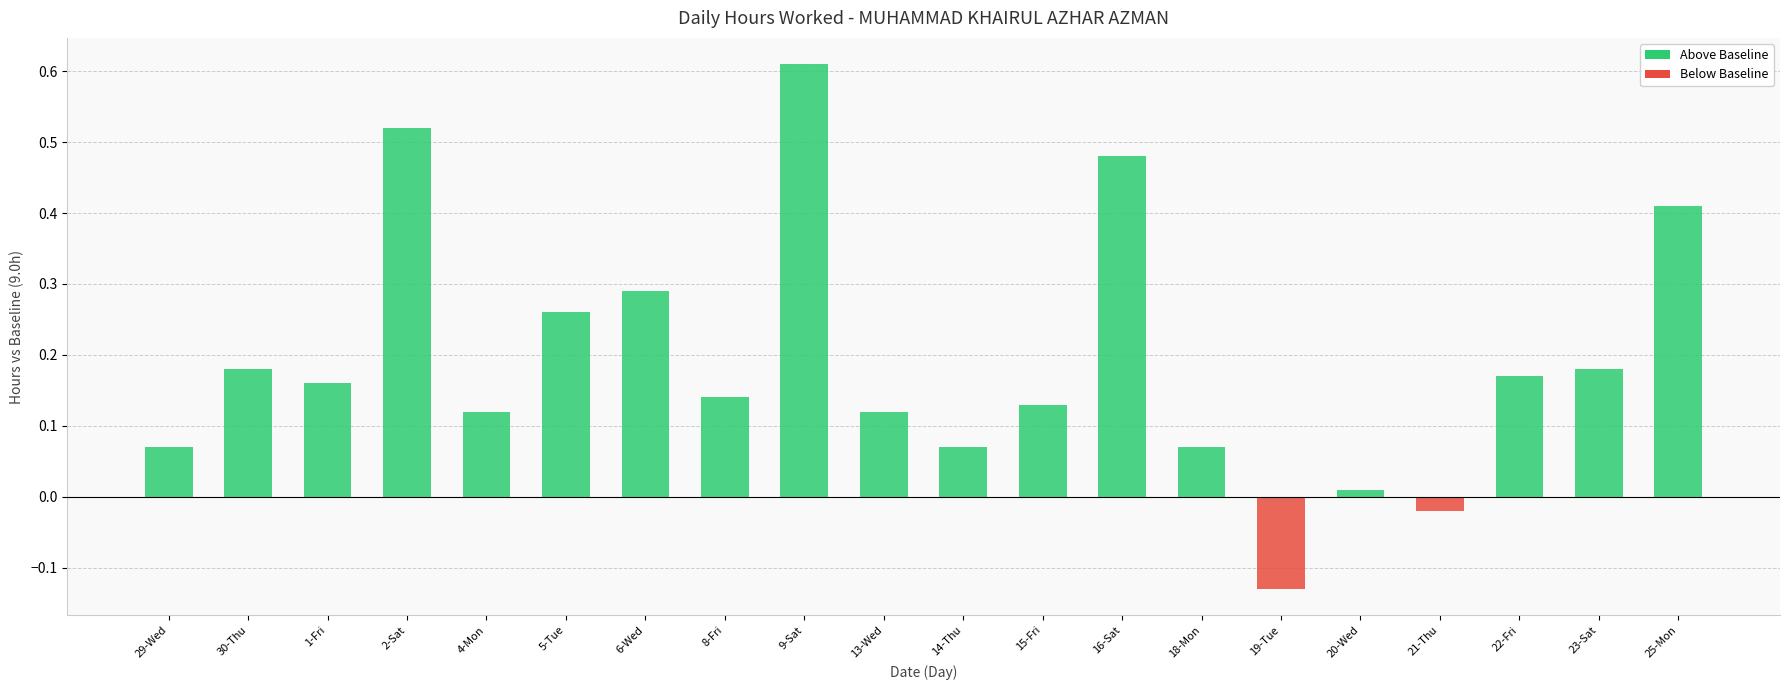

What is the sum of all values?

3.8